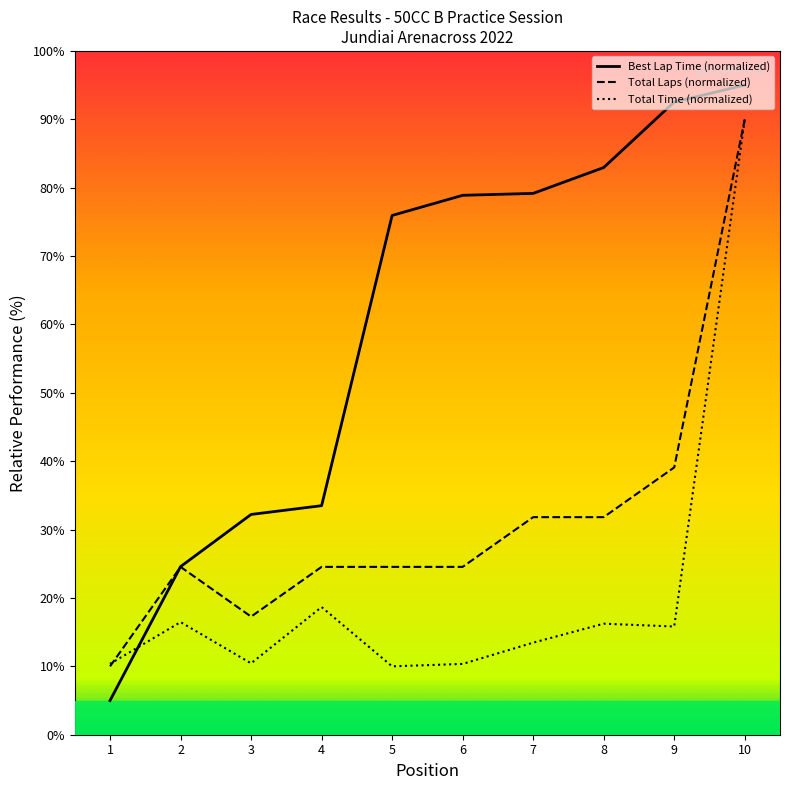

At which label is Total Time (normalized) closest to 50?

4